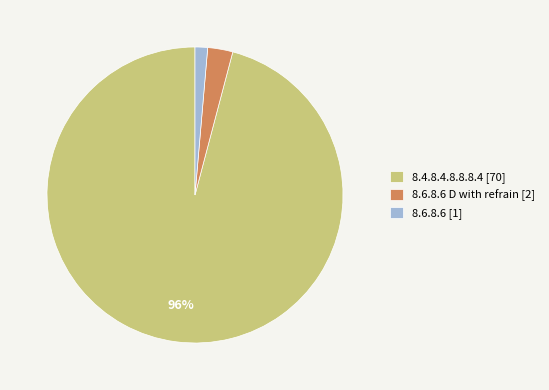

Which slice is the smallest?

8.6.8.6 [1]